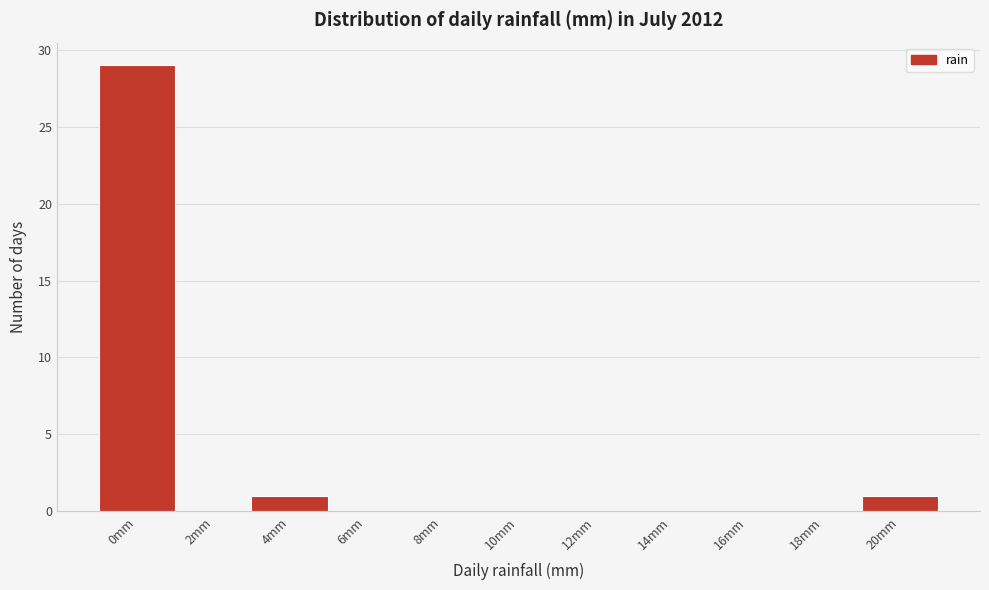

Reading left to right, list all the values displayed in this chart.

0mm=29	2mm=0	4mm=1	6mm=0	8mm=0	10mm=0	12mm=0	14mm=0	16mm=0	18mm=0	20mm=1